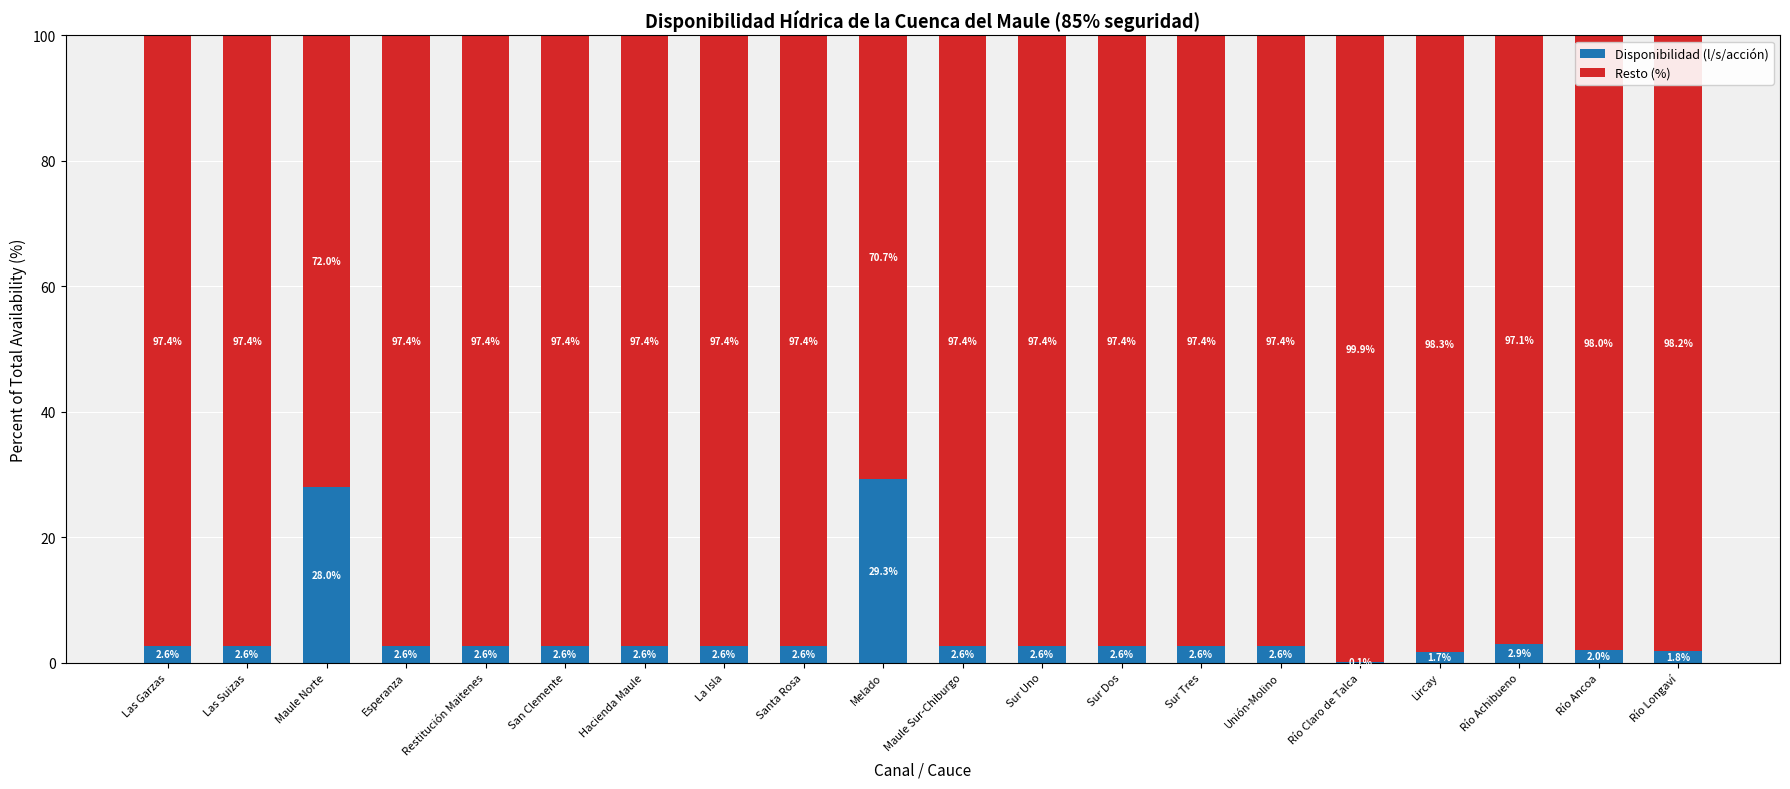

What is the total value across all series at Río Longaví?

100.0